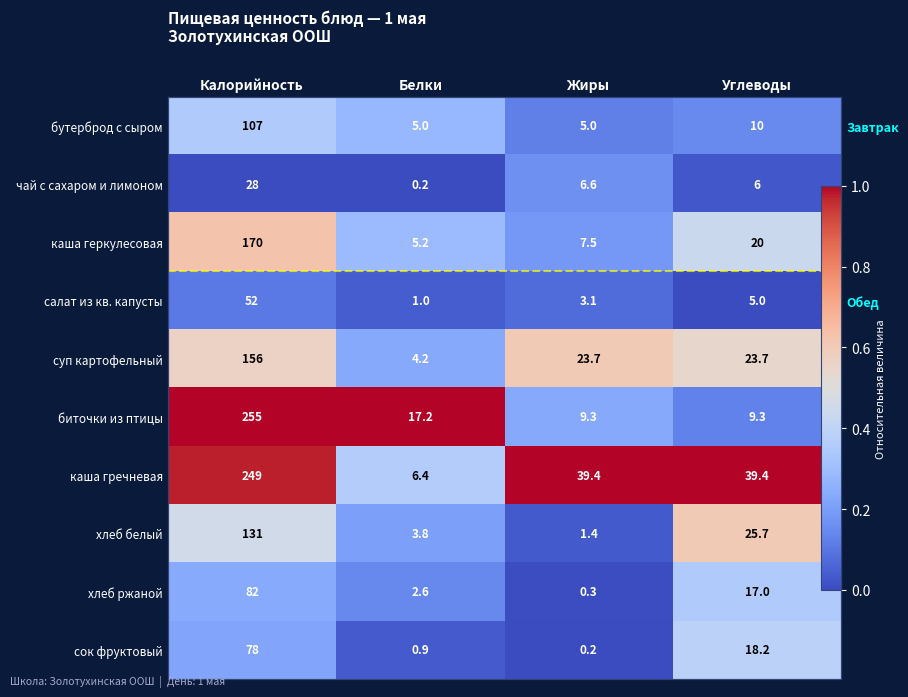

List the series in order of their peak value, lowest first.

салат из кв. капусты, чай с сахаром и лимоном, бутерброд с сыром, хлеб ржаной, сок фруктовый, суп картофельный, хлеб белый, каша геркулесовая, биточки из птицы, каша гречневая